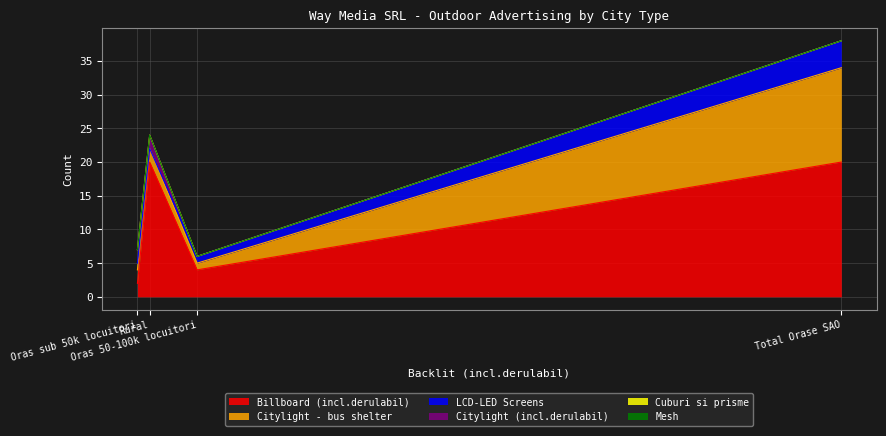

Count the number of data series in this chart.

6